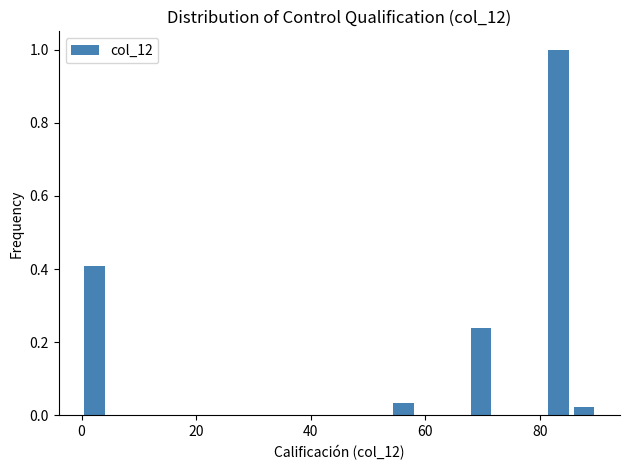

Around what value on the x-axis is the tallest bar? Give the approximate position of its centre, as read against the axis.

84